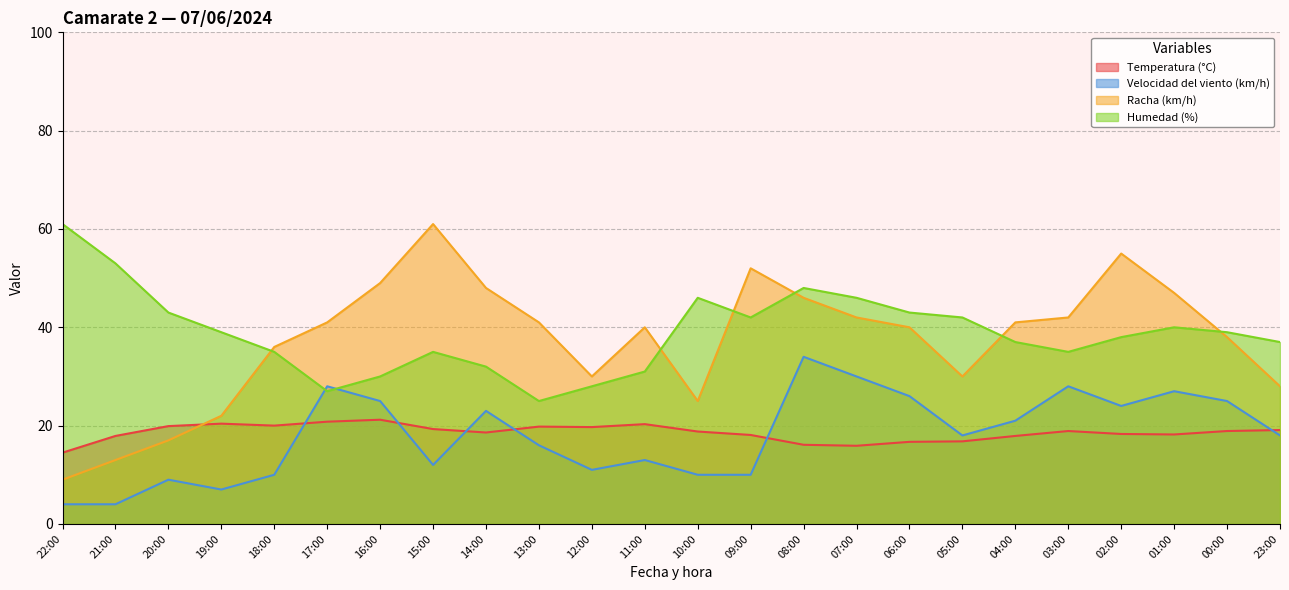

What is the label of the 5th point from the right?

03:00